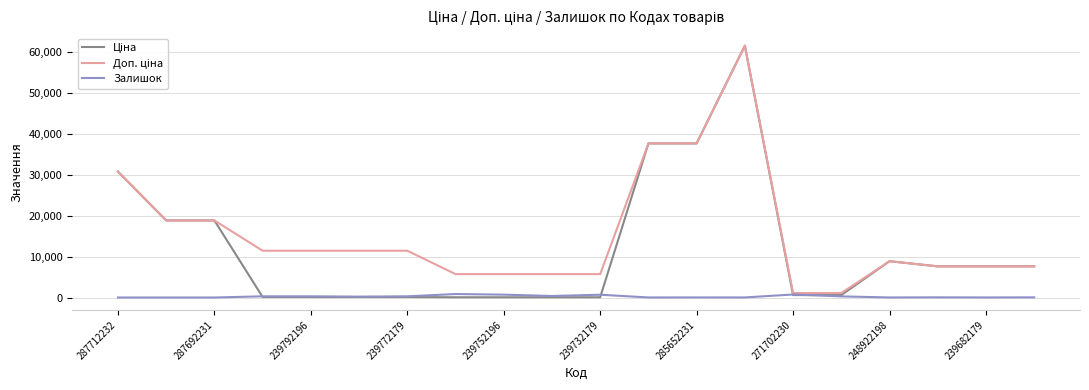

What is the maximum value shown in the chart?

61434.3